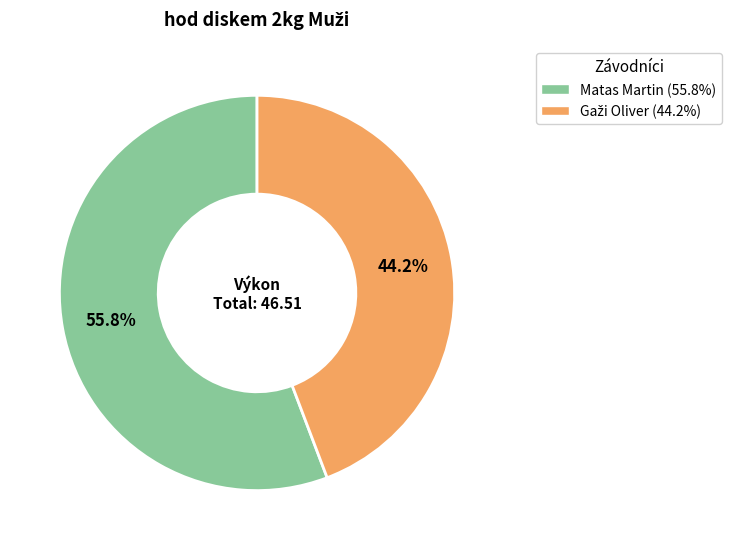

To the nearest percent, what is the difference between the largest and smallest slice percentages?

12%